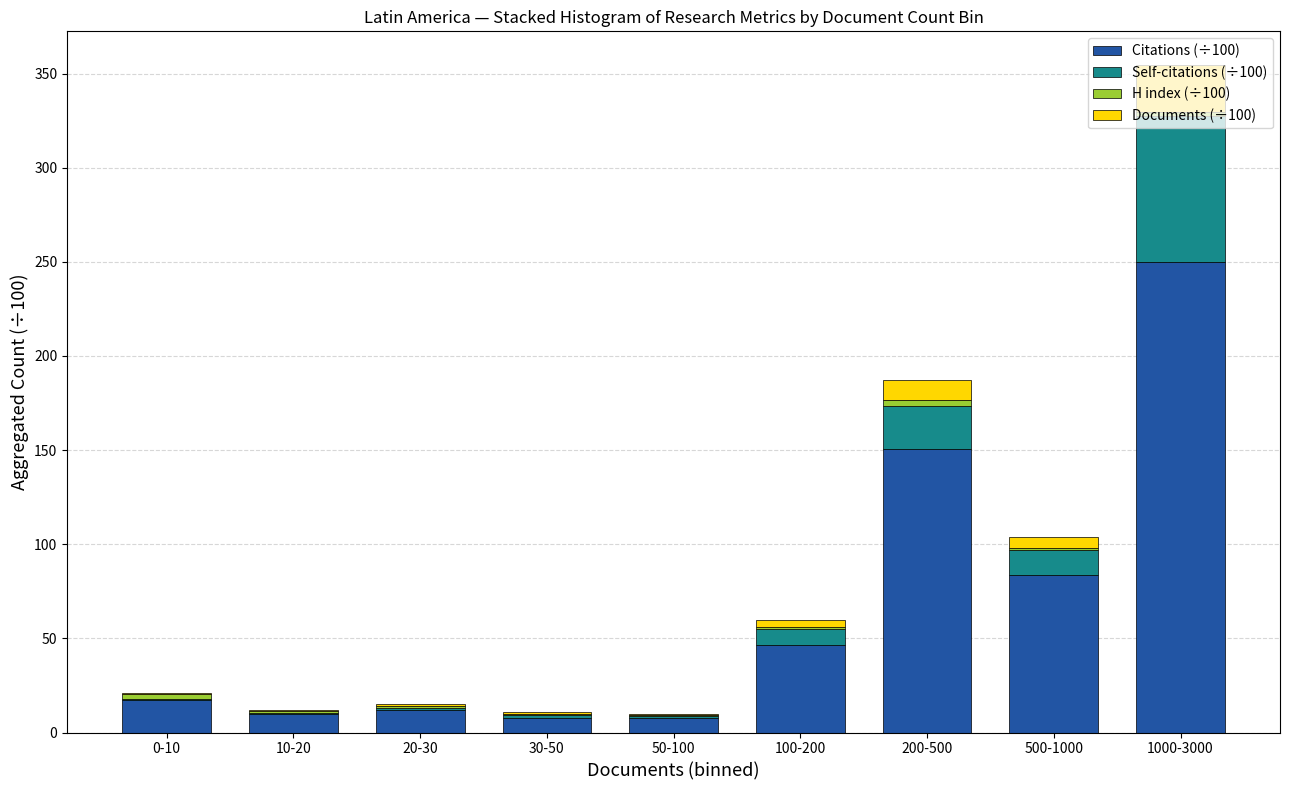

True or false: Citations (÷100) has a value of 350.3 at 1000-3000.

False